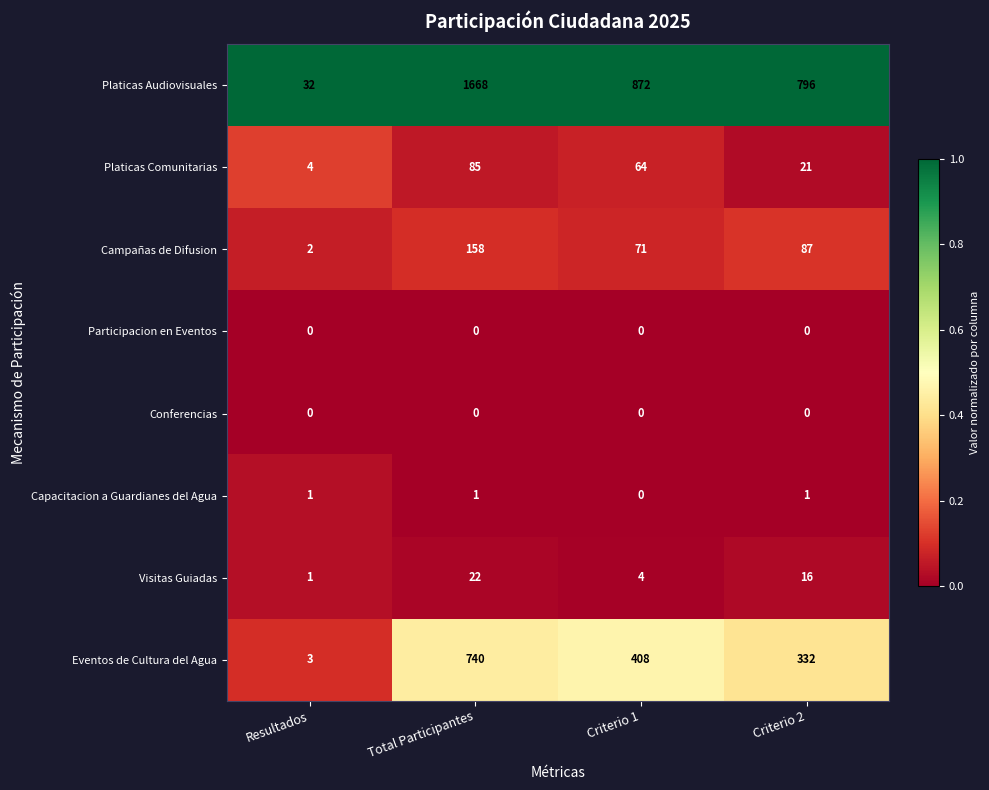

Where does the Campañas de Difusion series first go above 87?

Total Participantes